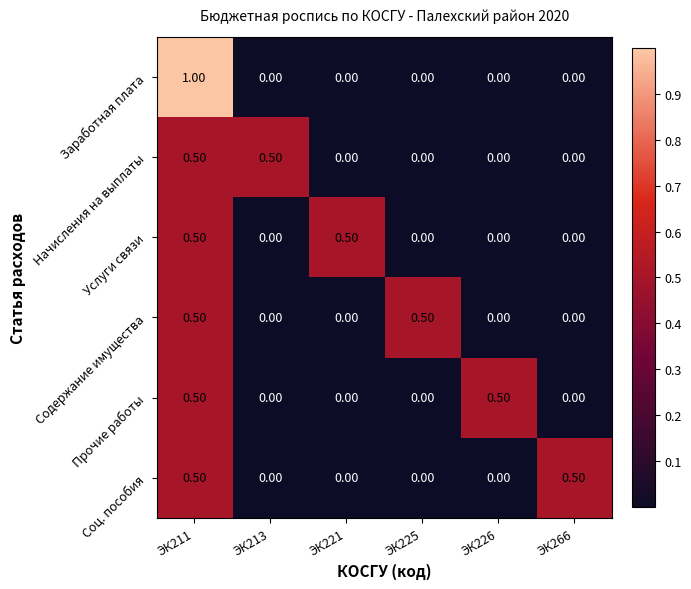

At which category is the sum across all series the highest?

ЭК211